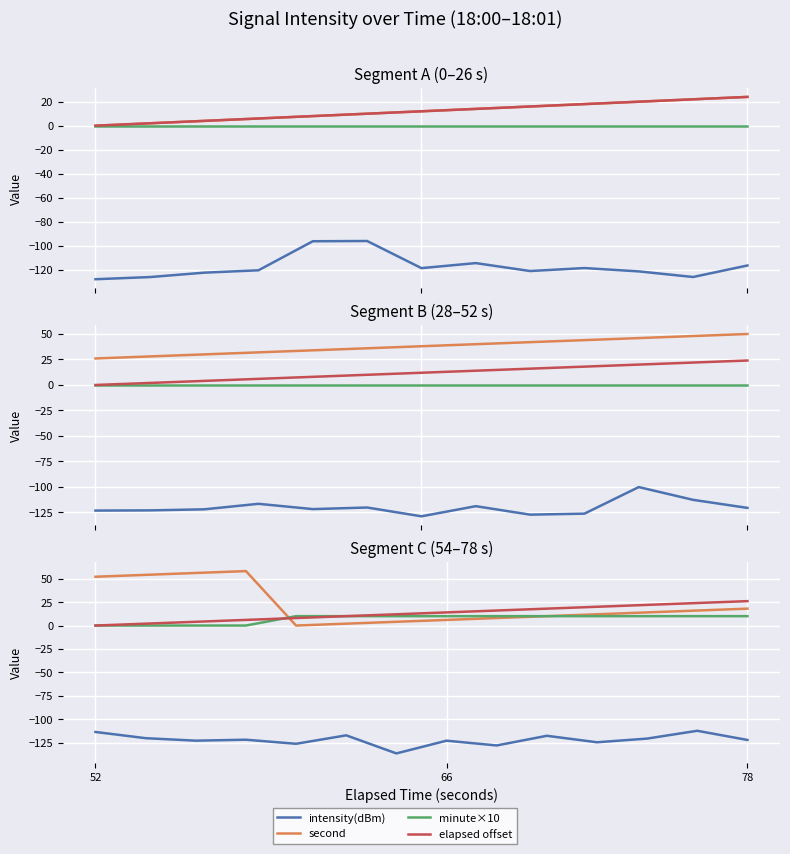

How many interior local peaks does the second series have?

1